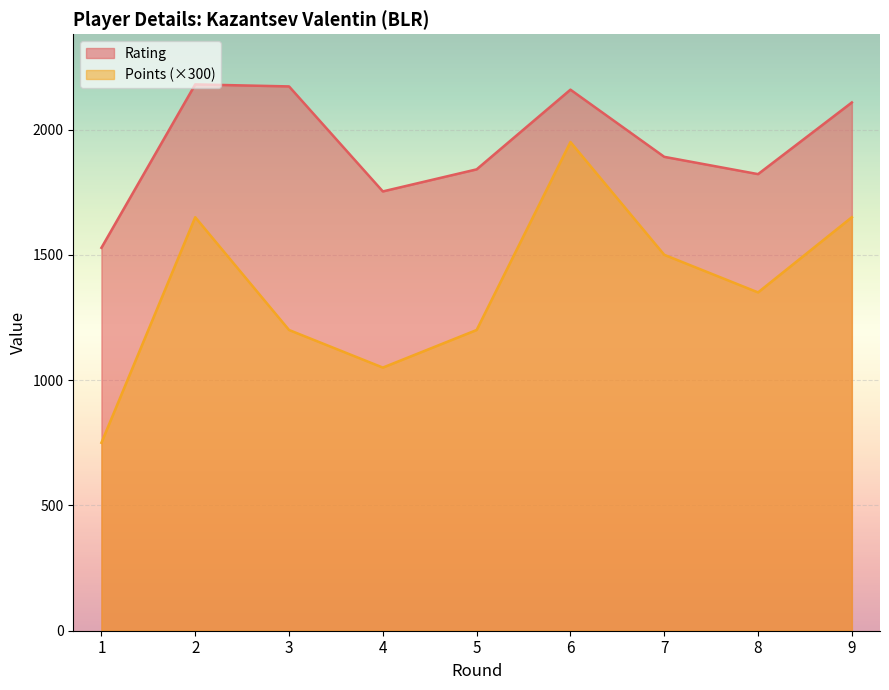

Which series has the largest total across all categories?

Rating